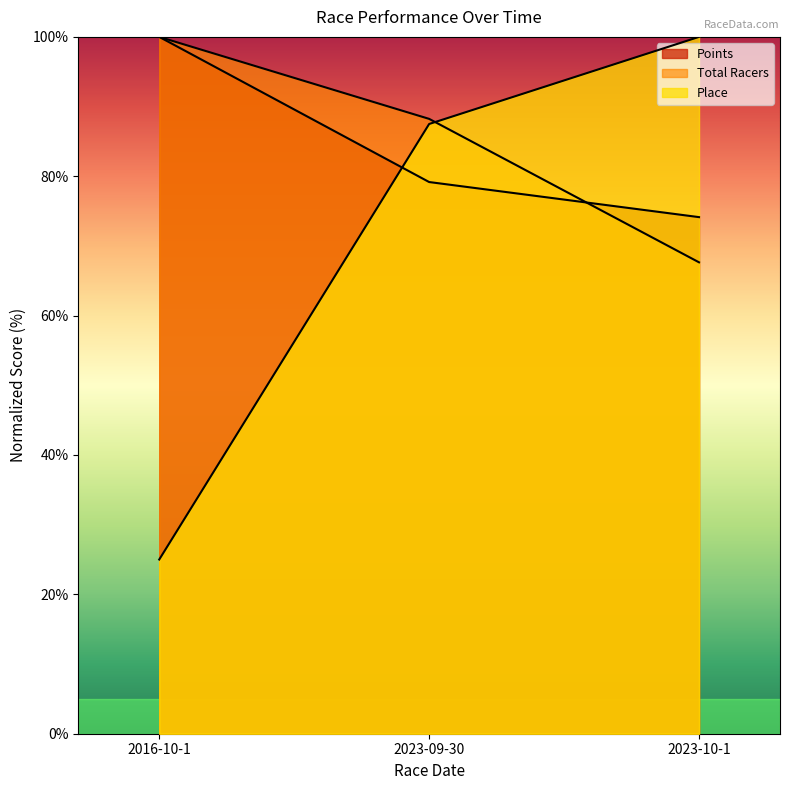

Reading left to right, extract all data points from this chart.

Place: 25.0	87.5	100.0
Total Racers: 100.0	88.2	67.6
Points: 100.0	79.2	74.1